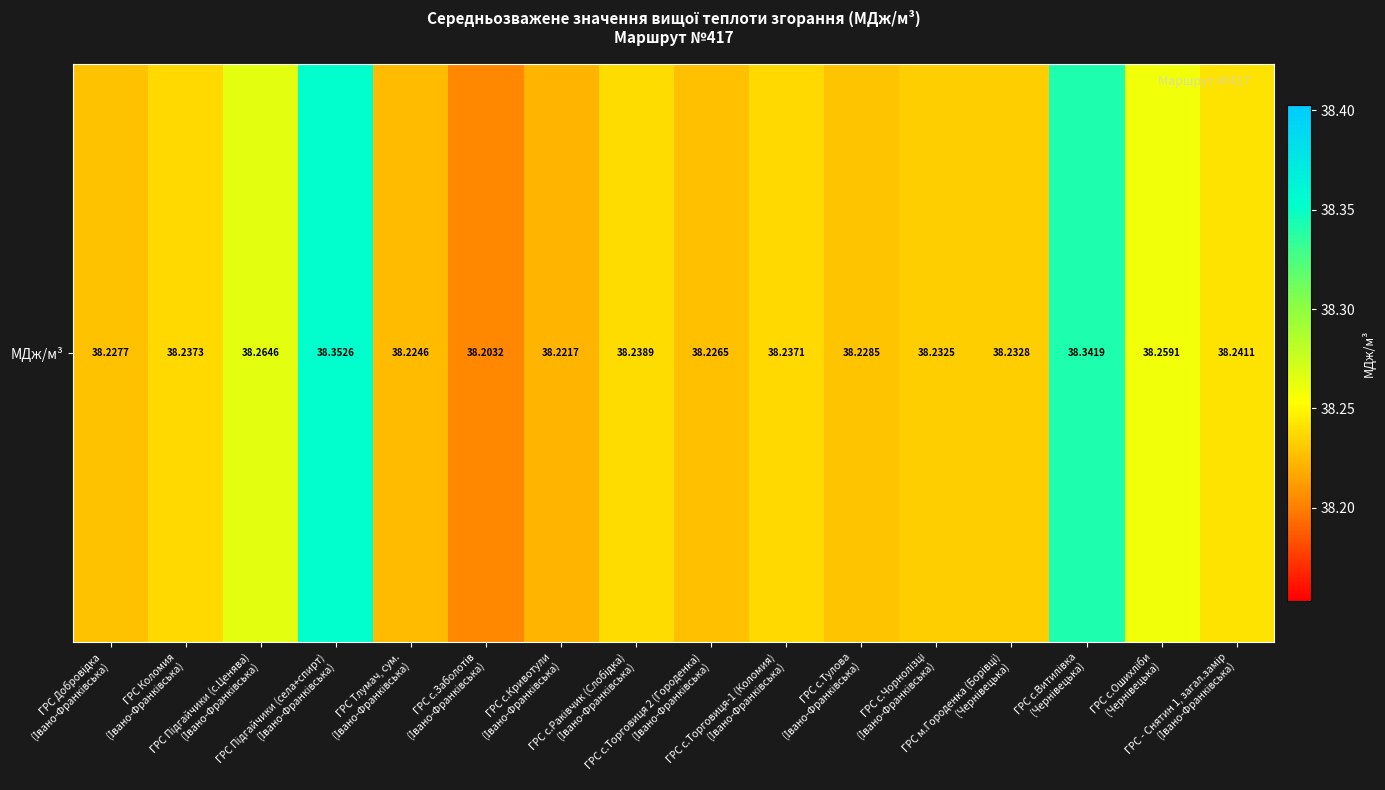

Reading left to right, transcribe all the data shown in this chart.

ГРС Добровідка
(Івано-Франківська)=38.2	ГРС Коломия
(Івано-Франківська)=38.2	ГРС Підгайчики (с.Ценява)
(Івано-Франківська)=38.3	ГРС Підгайчики (села+спирт)
(Івано-Франківська)=38.4	ГРС Тлумач, сум.
(Івано-Франківська)=38.2	ГРС с.Заболотів
(Івано-Франківська)=38.2	ГРС с.Кривотули
(Івано-Франківська)=38.2	ГРС с.Раківчик (Слобідка)
(Івано-Франківська)=38.2	ГРС с.Торговиця 2 (Городенка)
(Івано-Франківська)=38.2	ГРС с.Торговиця-1 (Коломия)
(Івано-Франківська)=38.2	ГРС с.Тулова
(Івано-Франківська)=38.2	ГРС с.Чорнолізці
(Івано-Франківська)=38.2	ГРС м.Городенка (Борівці)
(Чернівецька)=38.2	ГРС с.Витилівка
(Чернівецька)=38.3	ГРС с.Ошихліби
(Чернівецька)=38.3	ГРС - Снятин 1, загал.замір
(Івано-Франківська)=38.2